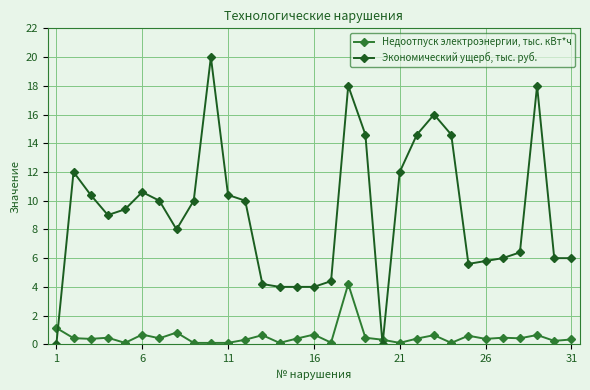

Count the number of categories in the chart.

31